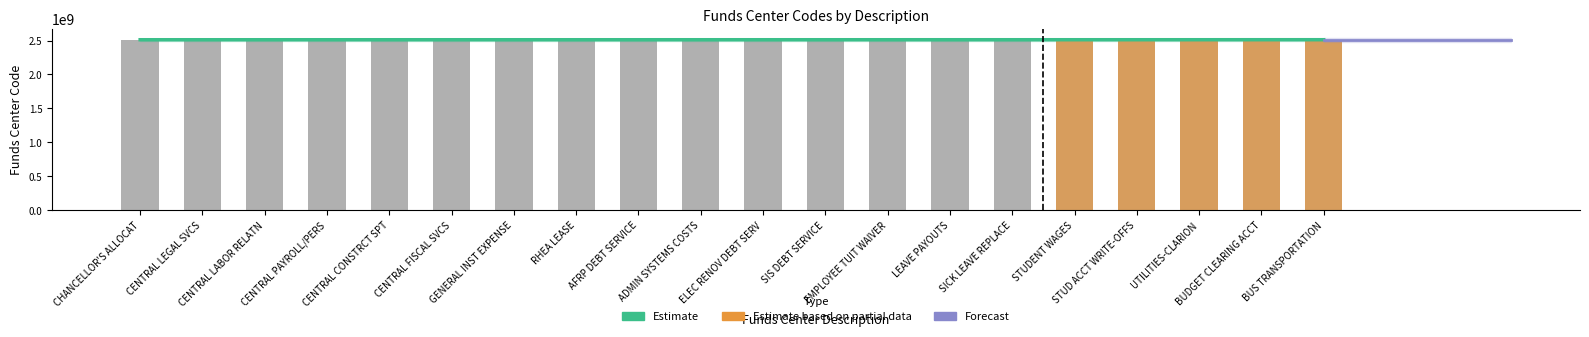

How many data points are less than 2511360051?

10